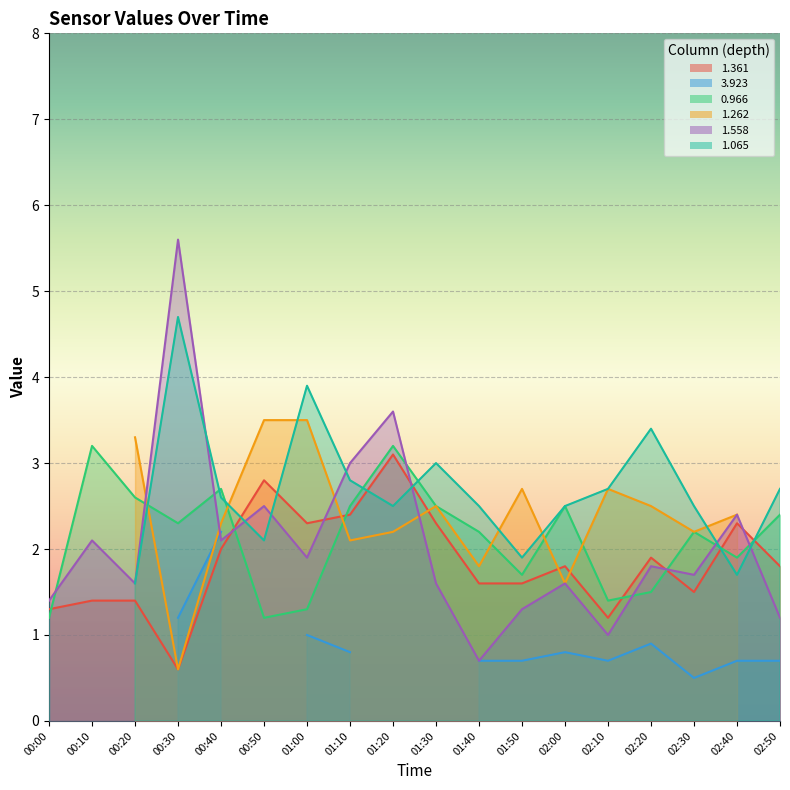

What is the average value of the 0.966 series?

2.1